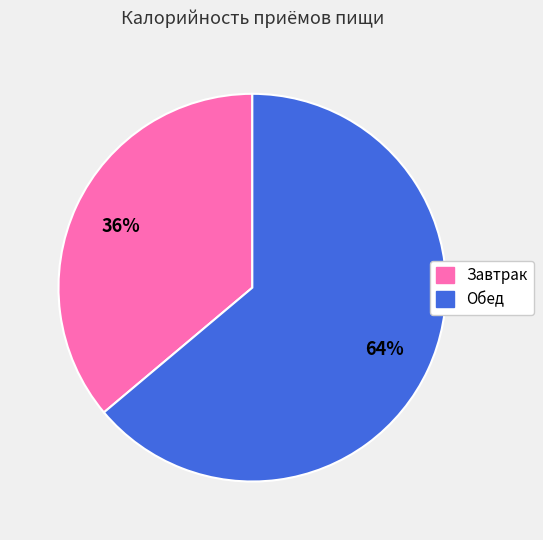

To the nearest percent, what is the difference between the Завтрак and Обед slice percentages?

28%